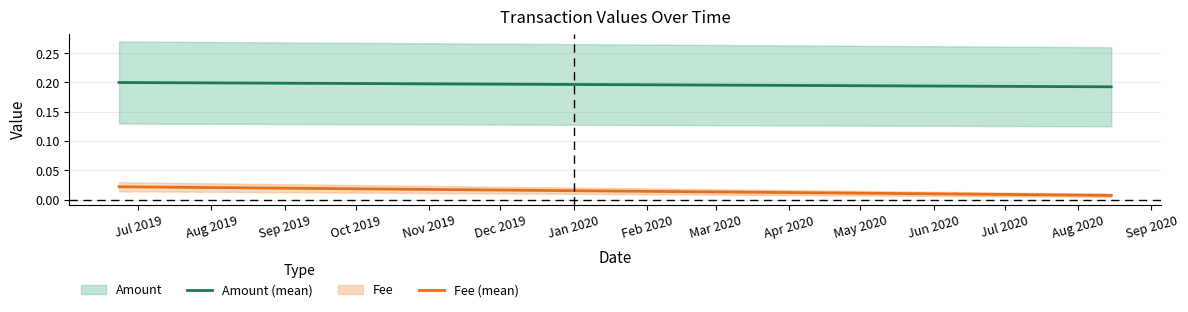

What is the spread (max minus min) of values at Aug 2019?

0.2